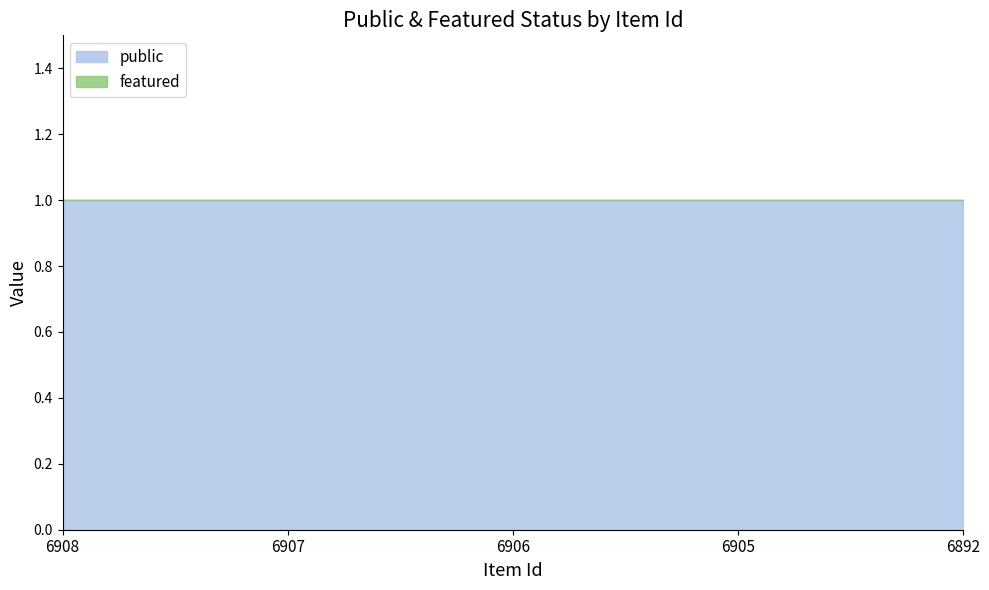

The value of public at 6907 is 1. True or false?

True